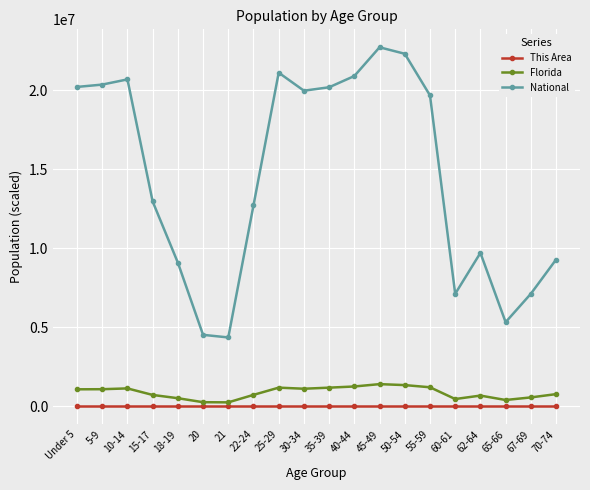

Which series has the largest total across all categories?

National